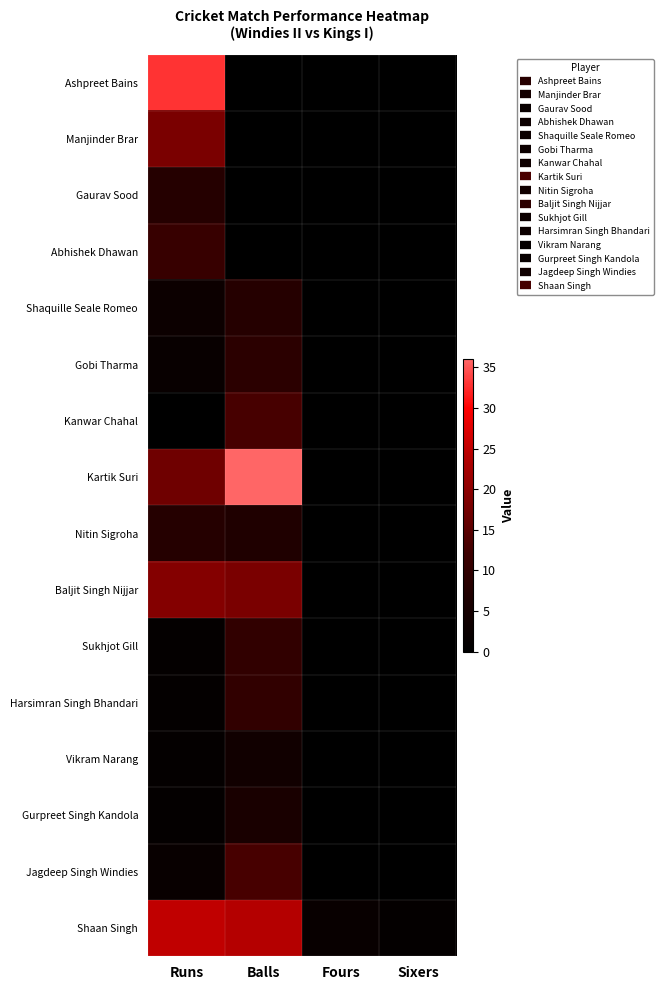

Count the number of data series in this chart.

16